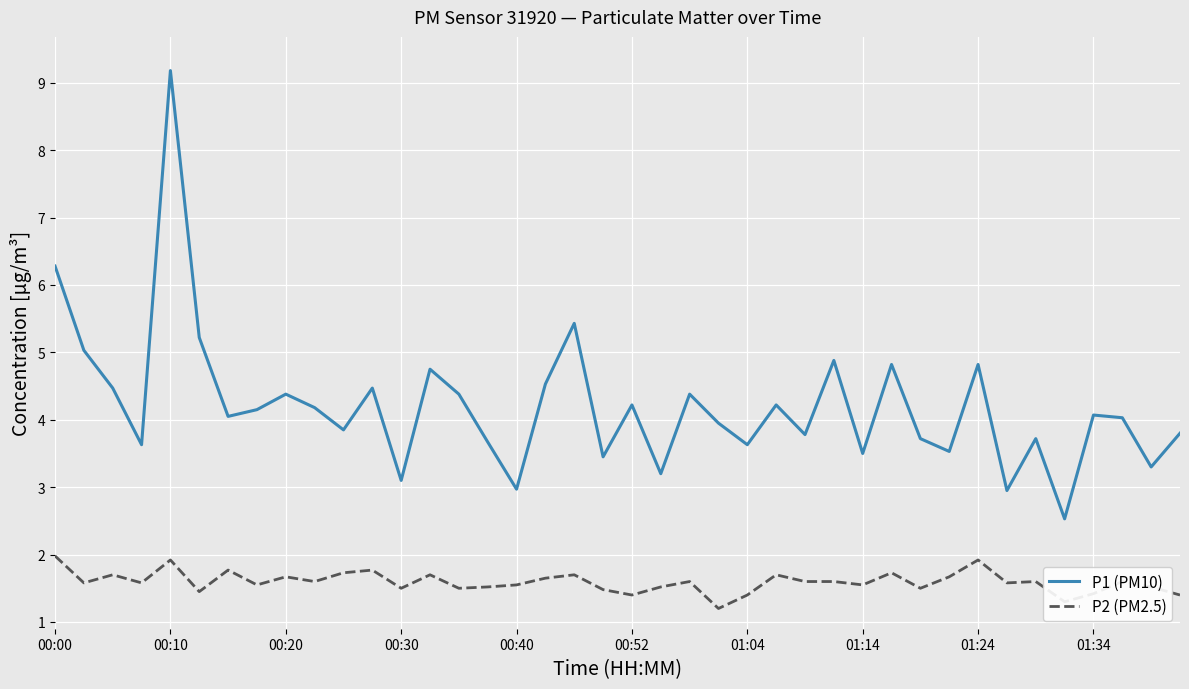

Rank the series by their average value, from lowest to highest.

P2 (PM2.5), P1 (PM10)